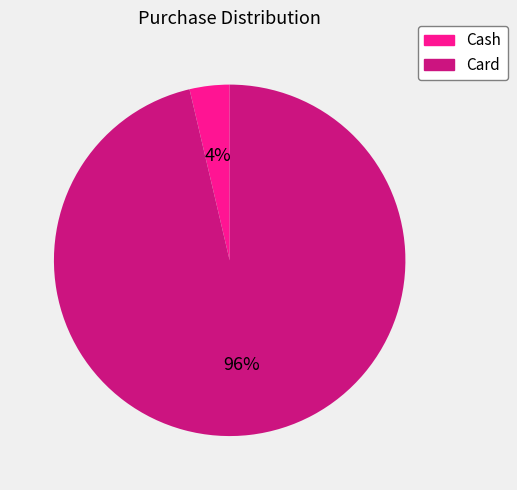

How many slices are in this pie chart?

2